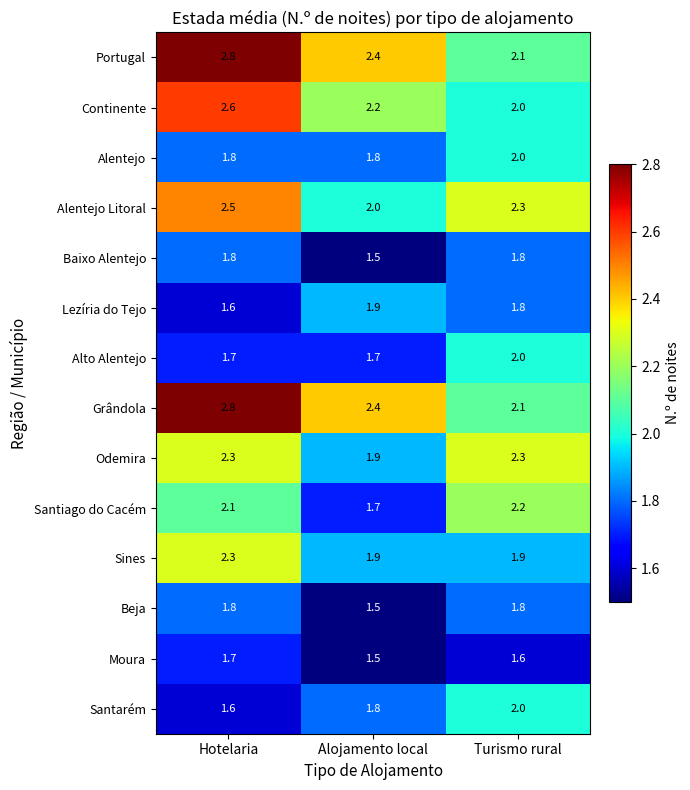

What is the average value of the Beja series?

1.7